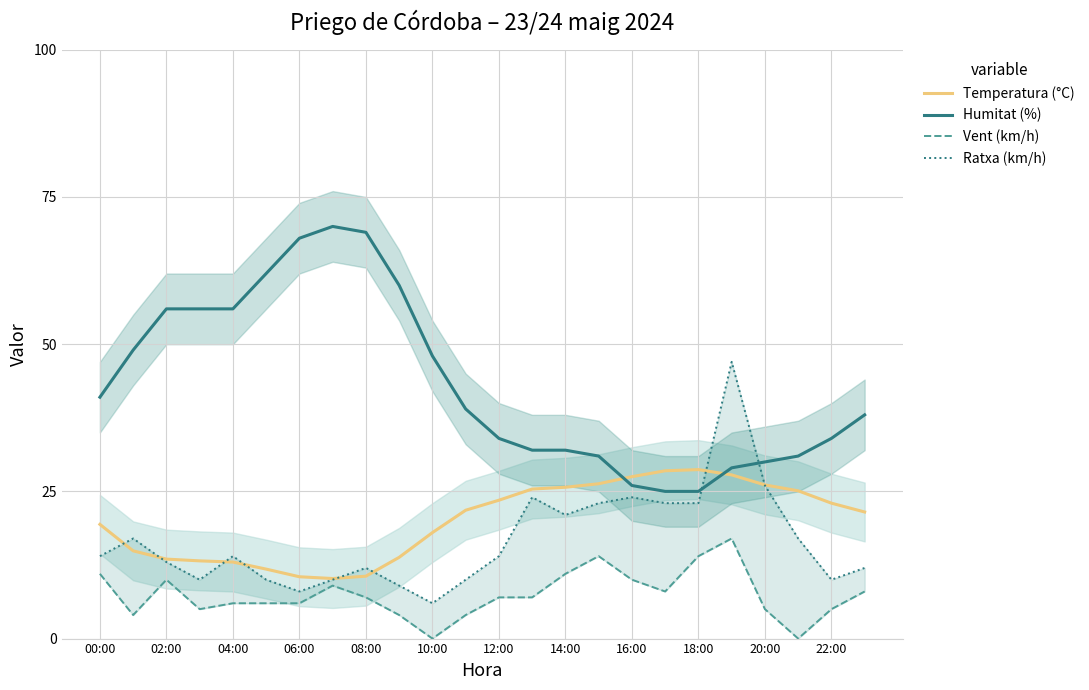

Is it true that Humitat (%) equals 15.4 at 18:00?

False